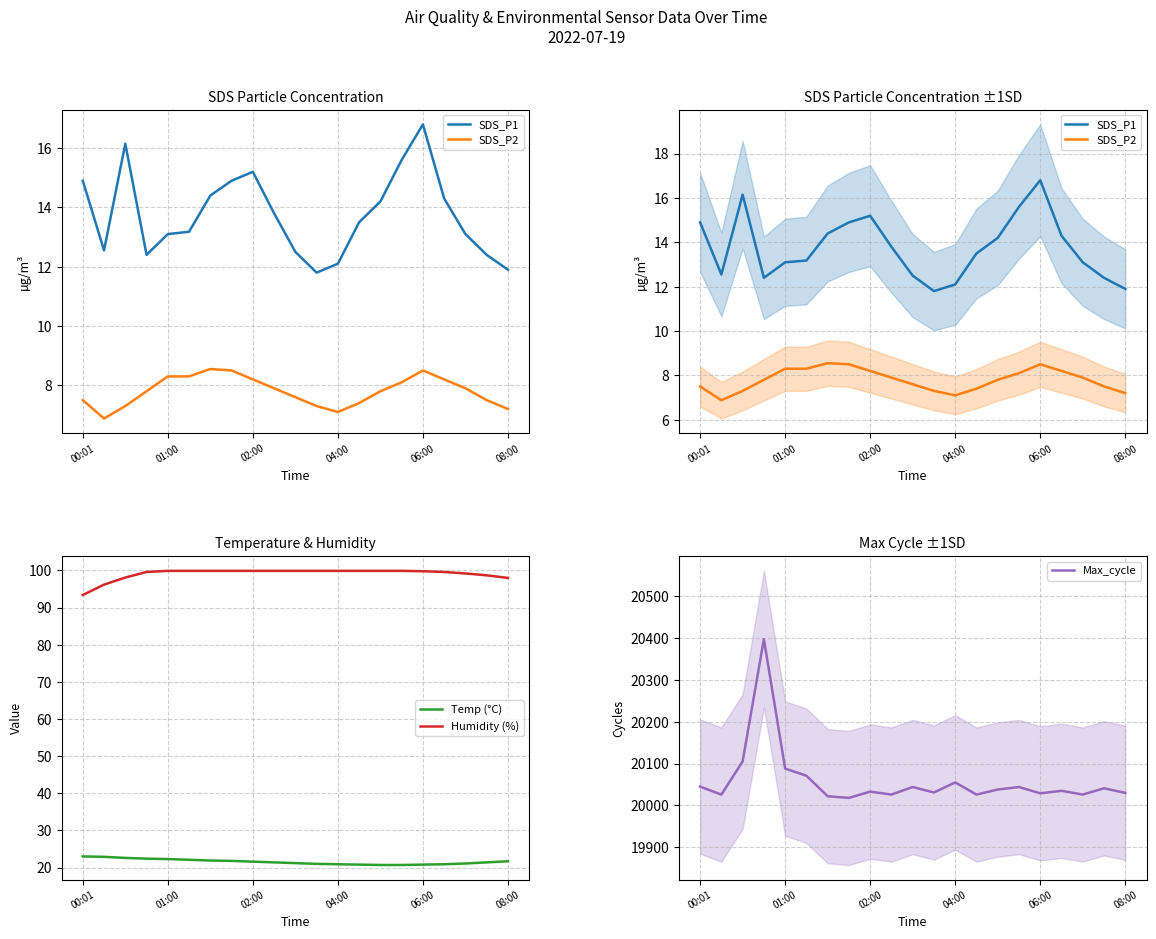

How many values in the Max_cycle series exceed 20035?

10